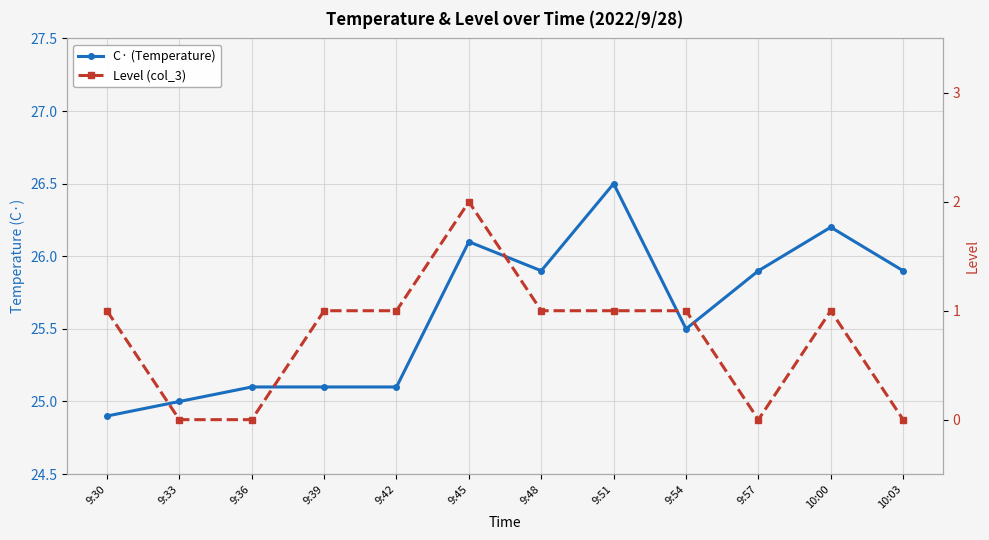

The value of C· (Temperature) at 9:51 is 26.5. True or false?

True